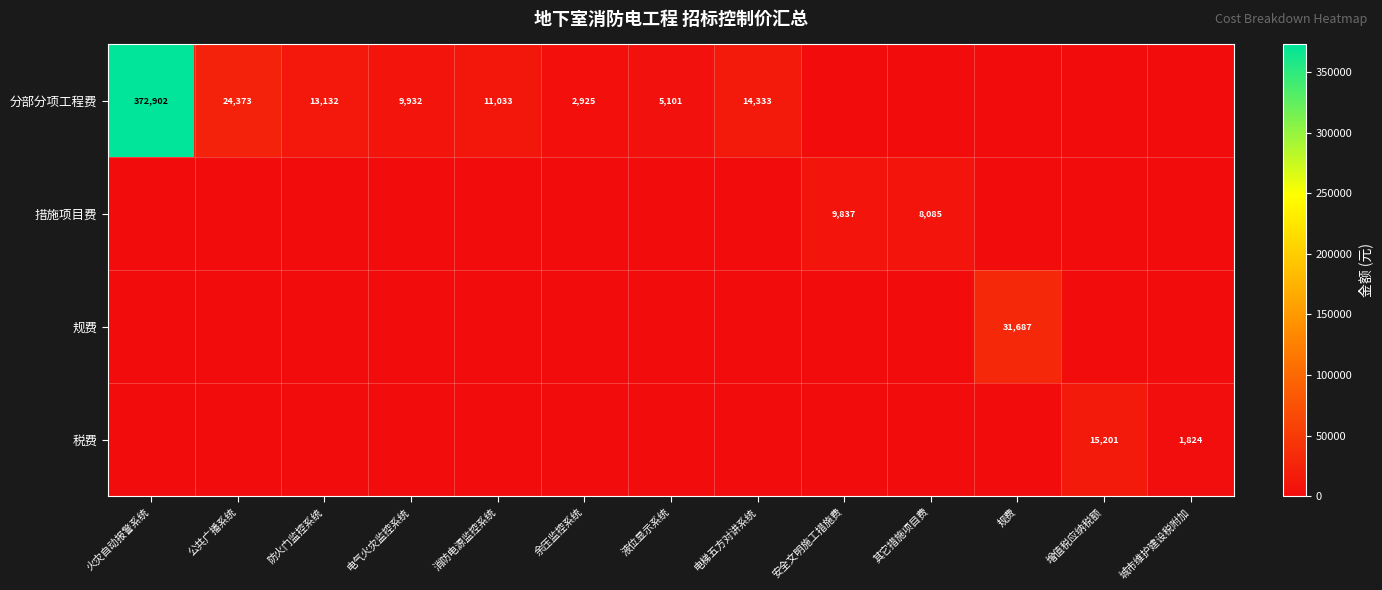

The value of 分部分项工程费 at 消防电源监控系统 is 11033. True or false?

True